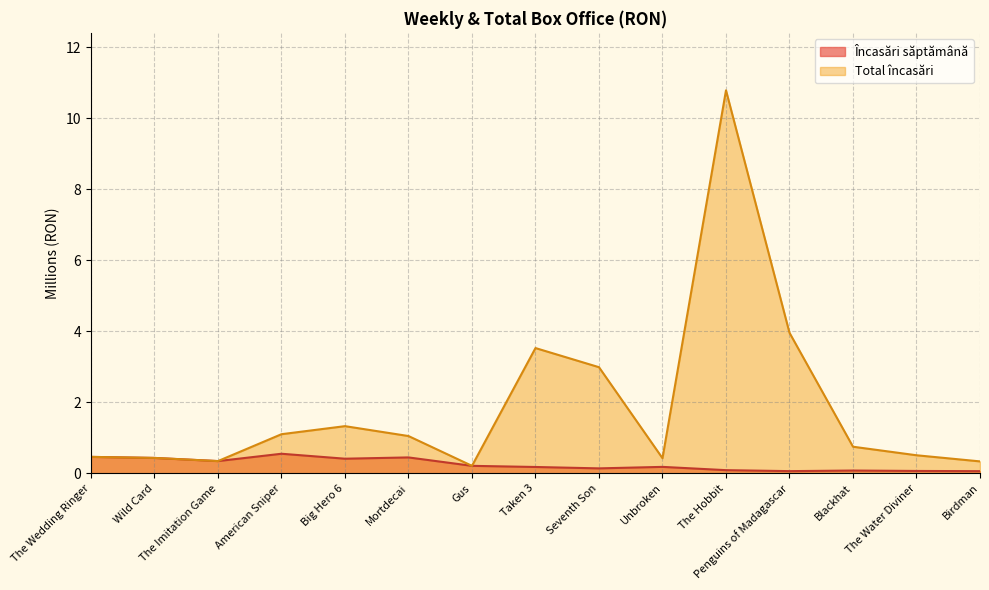

The value of Total încasări at The Water Diviner is 0.2. True or false?

False